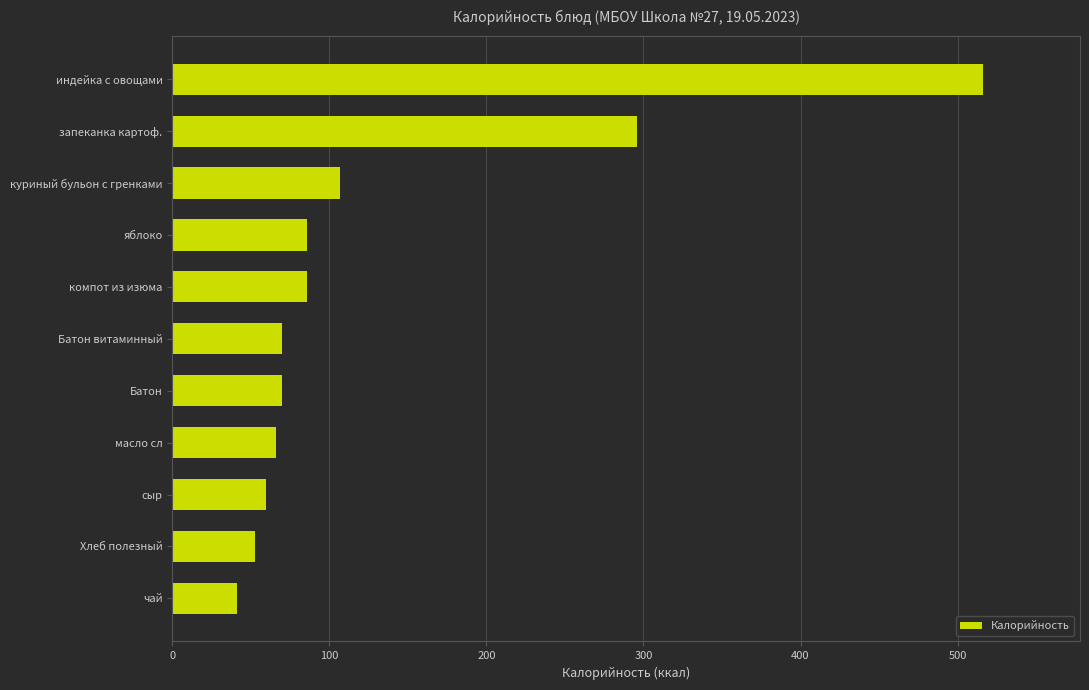

At which label is the value closest to 278?

запеканка картоф.